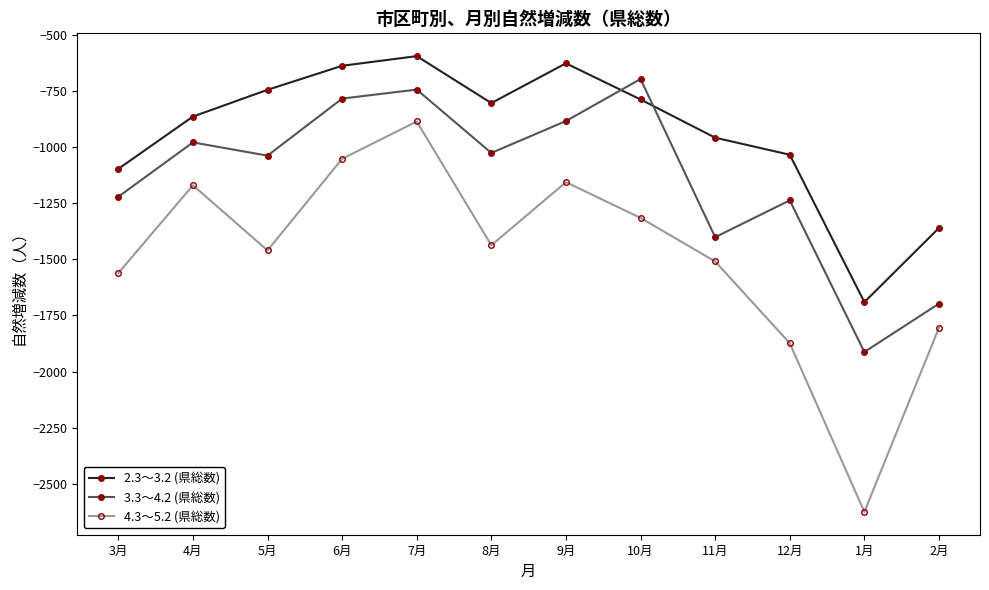

At which category is the sum across all series the highest?

7月